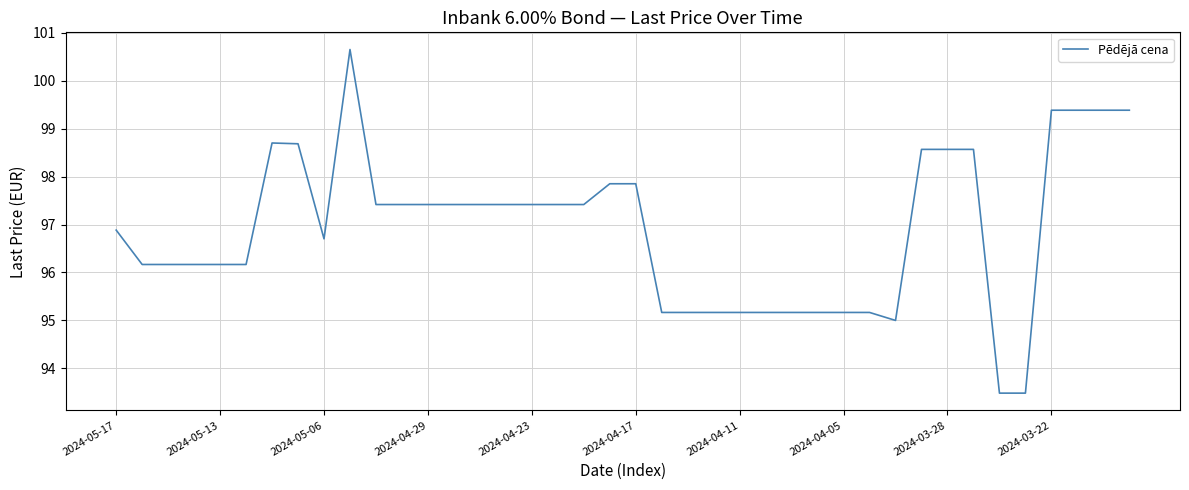

What is the greatest value displayed?

100.6